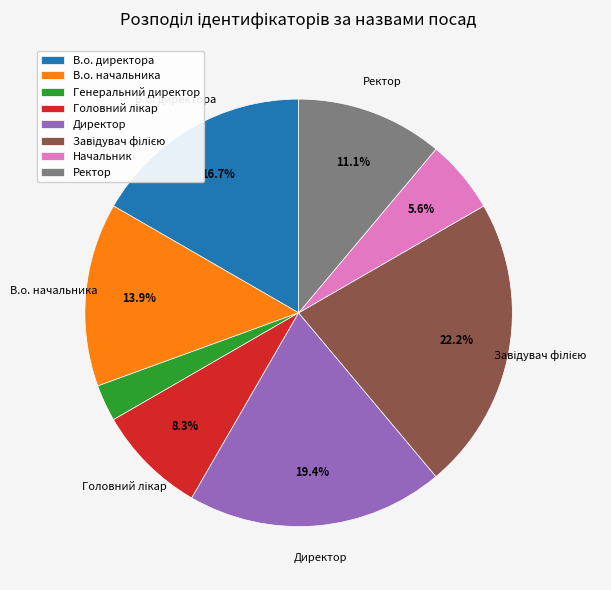

How many segments does this pie chart have?

8